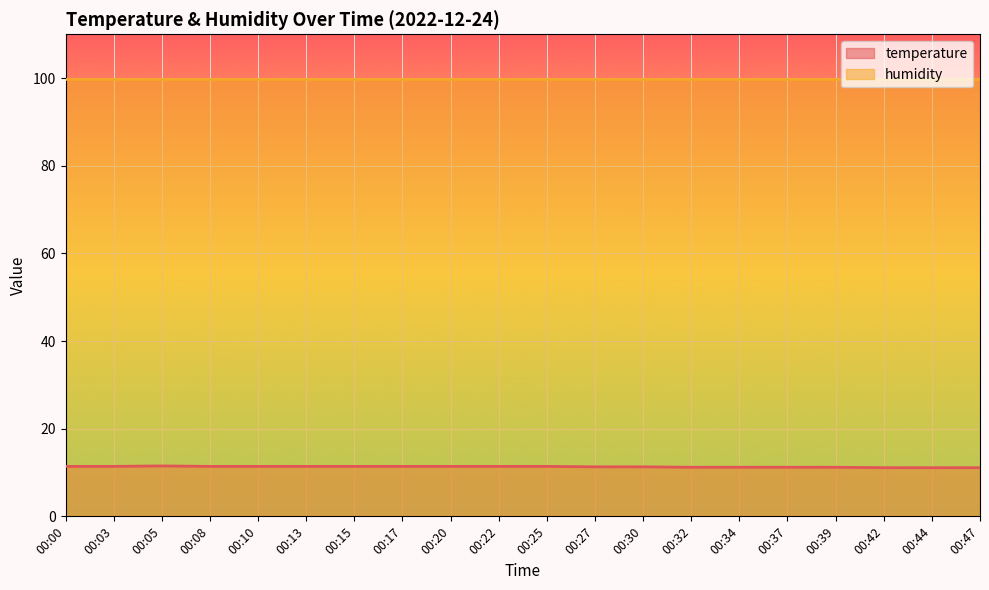

Rank the categories by value from lowest to highest.

00:42, 00:44, 00:47, 00:32, 00:34, 00:37, 00:39, 00:27, 00:30, 00:00, 00:03, 00:08, 00:10, 00:13, 00:15, 00:17, 00:20, 00:22, 00:25, 00:05